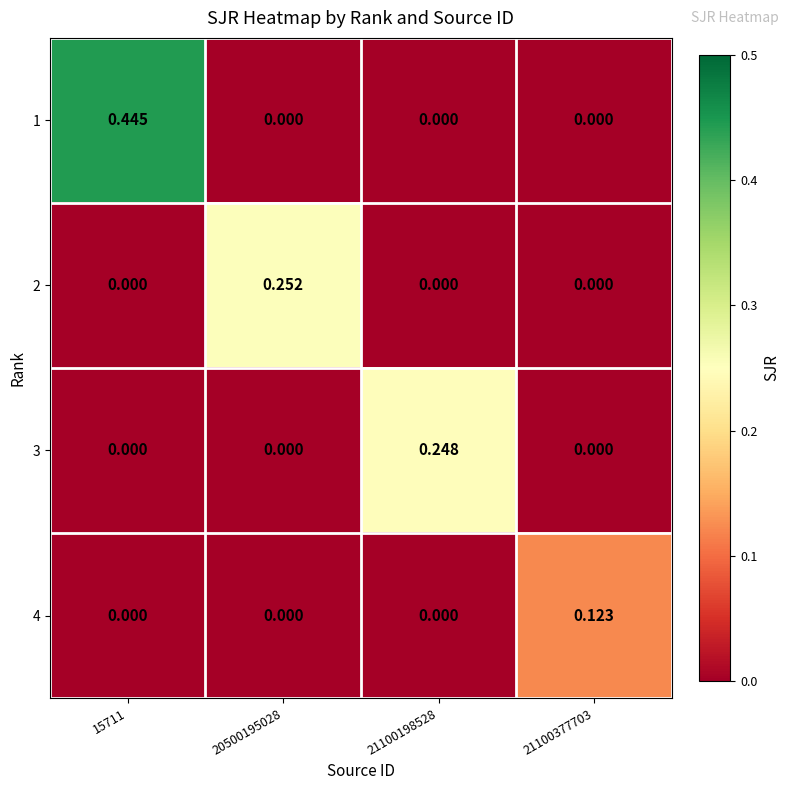

Count the number of categories in the chart.

4